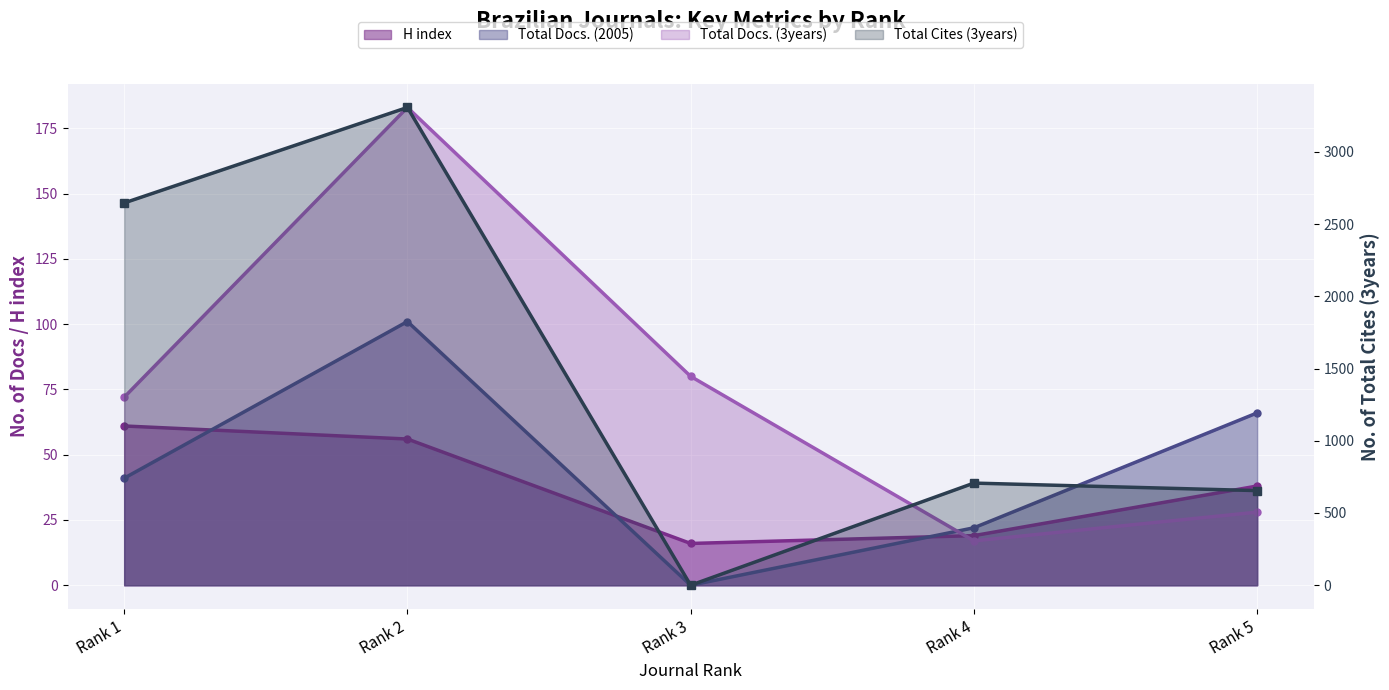

How many interior local valleys does the Total Docs. (3years) series have?

1